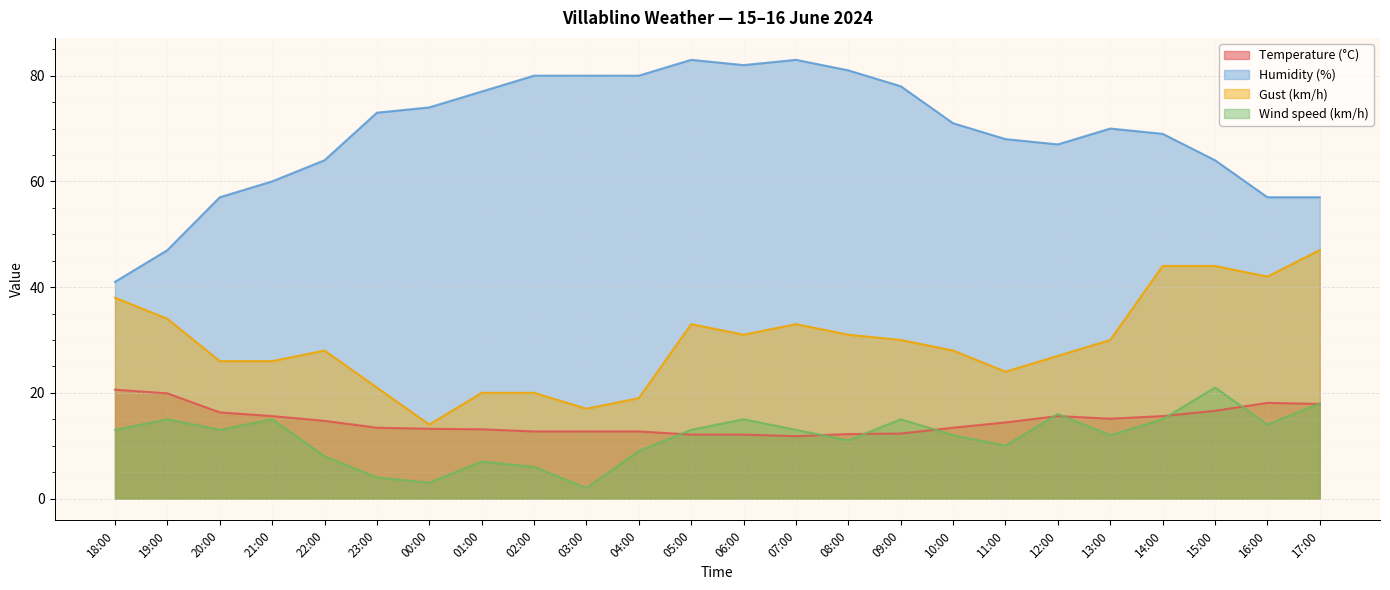

Which series changed the most between 21:00 and 07:00?

Humidity (%)